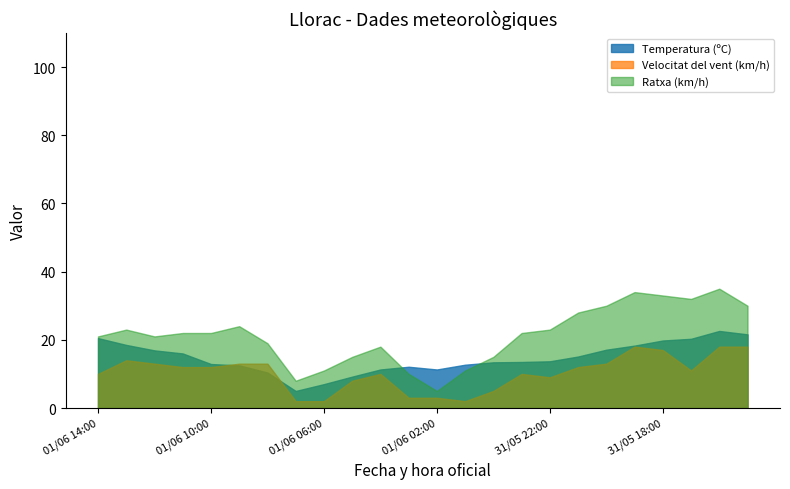

The Ratxa (km/h) series shows 31.8 at 31/05 22:00. True or false?

False